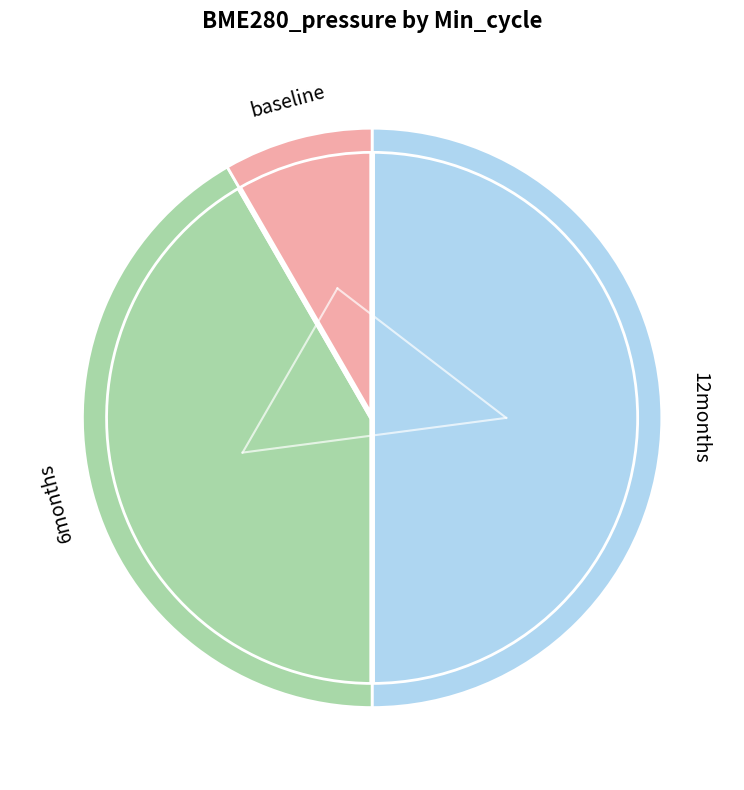

To the nearest percent, what percentage of the pie is 1268?

8%